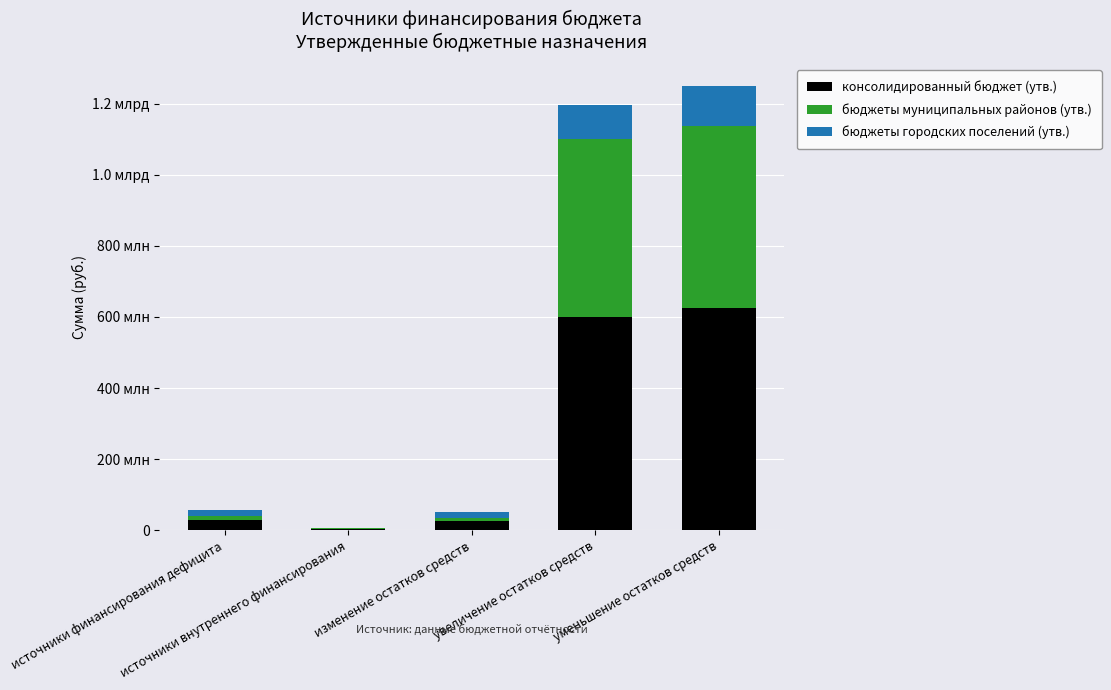

Does the chart contain stacked bars?

Yes